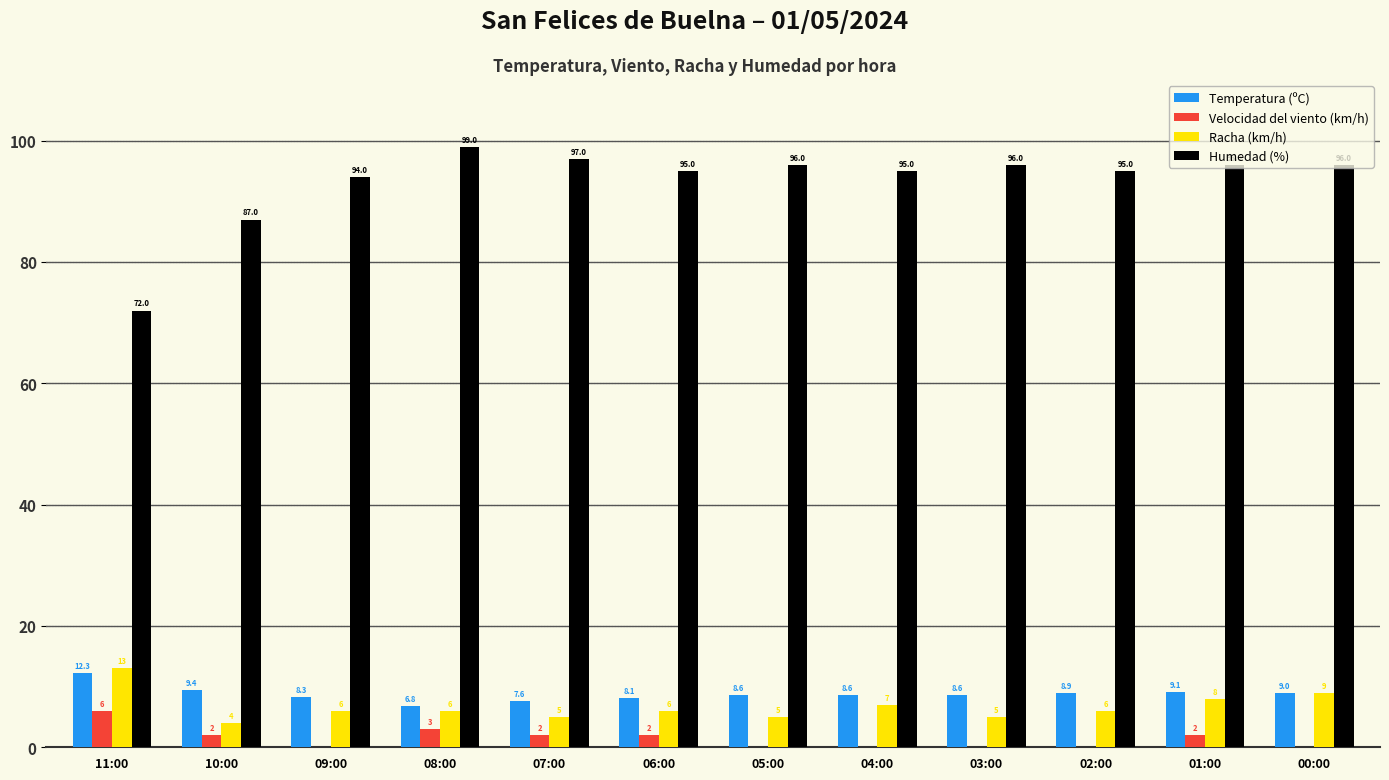

Which series changed the most between 09:00 and 08:00?

Humedad (%)